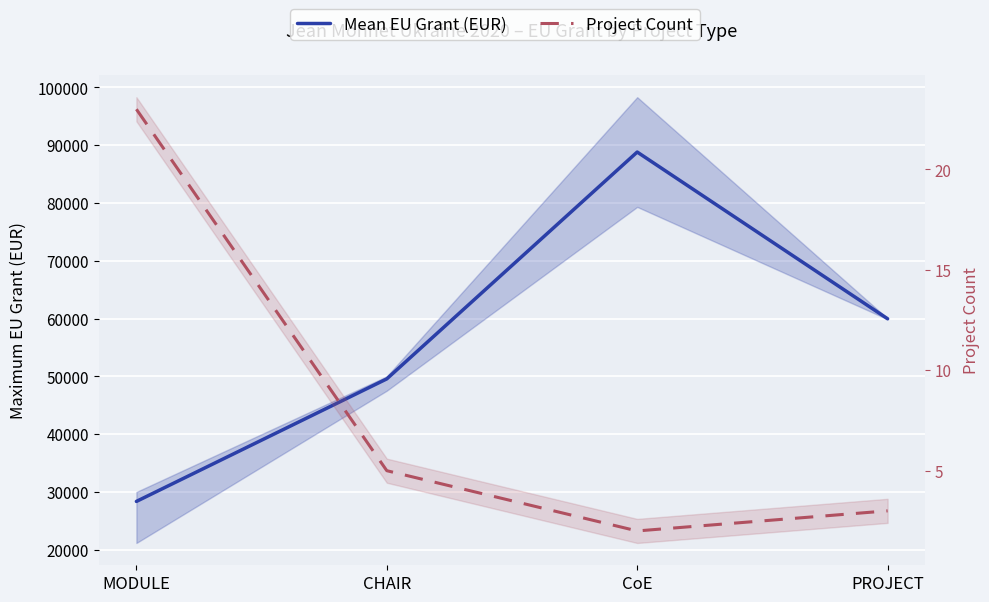

Reading left to right, transcribe all the data shown in this chart.

Mean EU Grant (EUR): 28359.6	49561.6	88808.0	59960.0
Project Count: 23.0	5.0	2.0	3.0